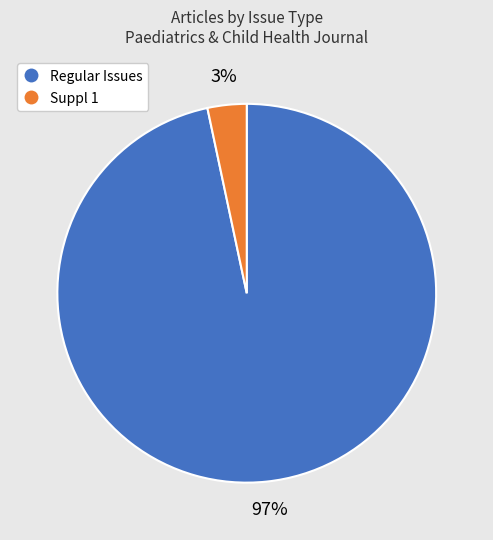

Does any single category account for the majority?

Yes